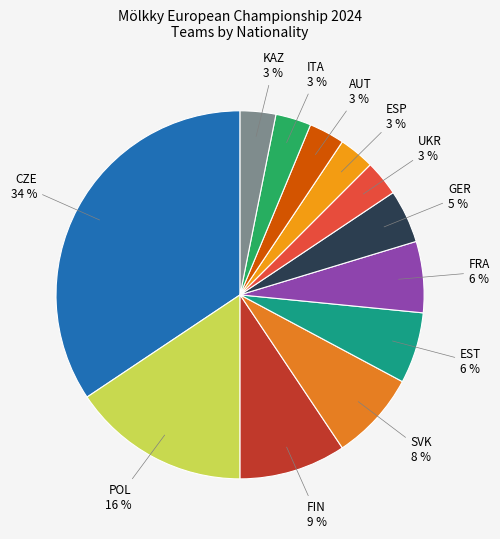

Combined, do POL and SVK account for over 50%?

No